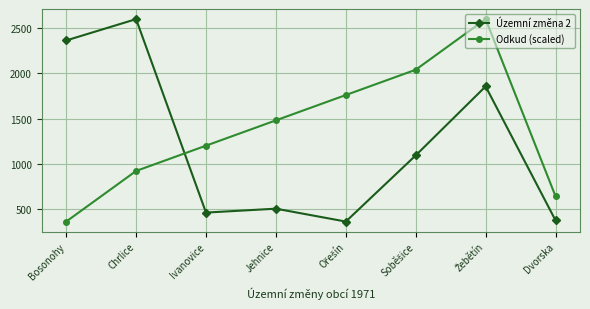

How many lines are shown in the chart?

2